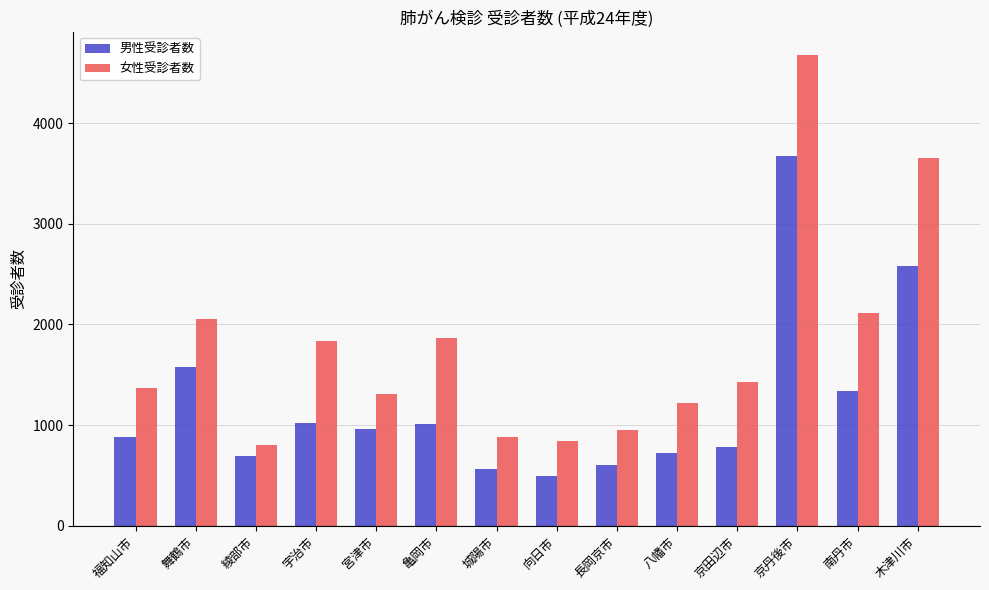

At which label does 男性受診者数 first exceed 966?

舞鶴市